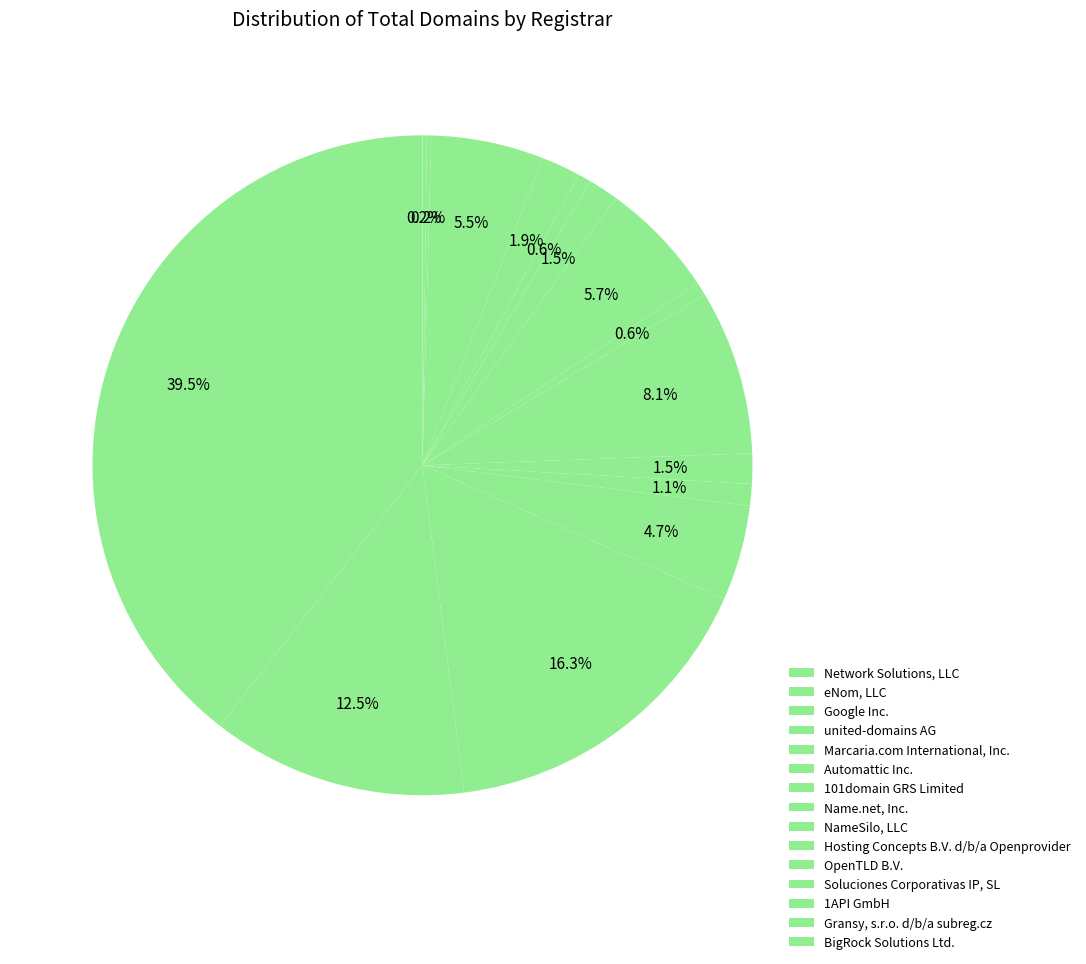

Does NameSilo, LLC account for over 50% of the chart?

No